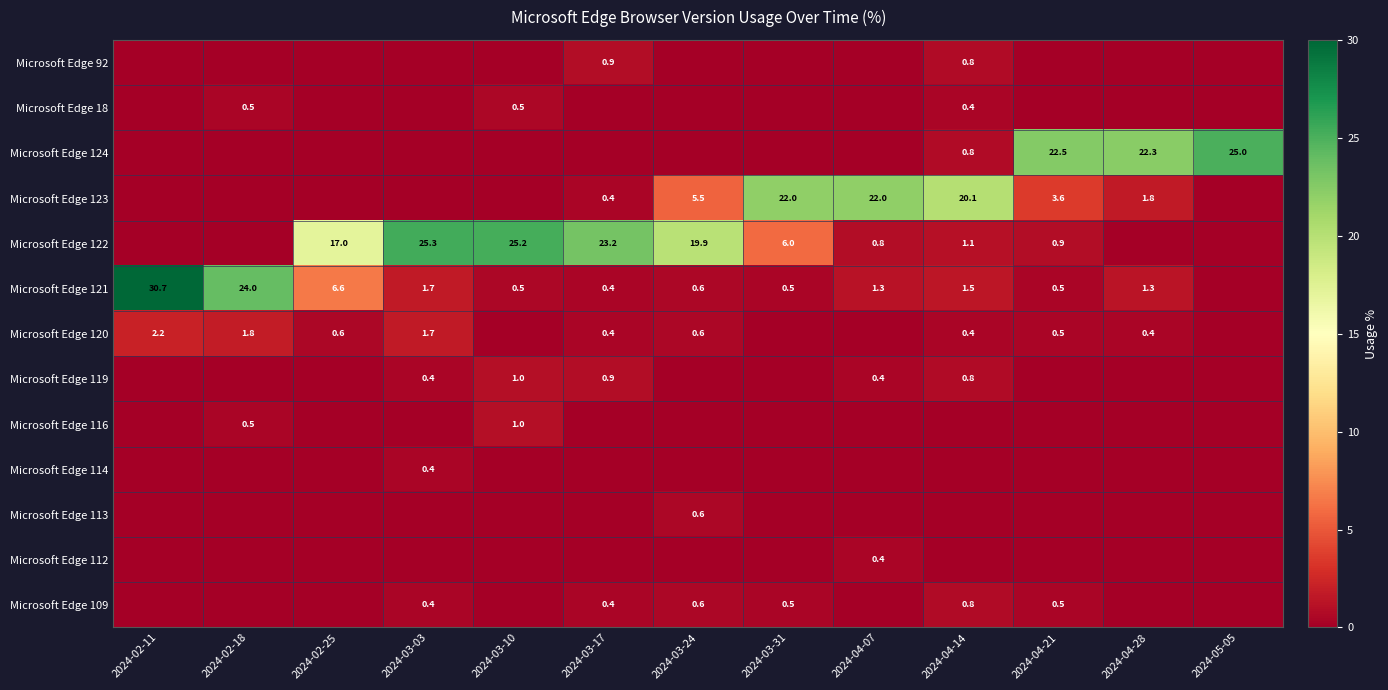

How many positive values does the Microsoft Edge 18 series have?

3